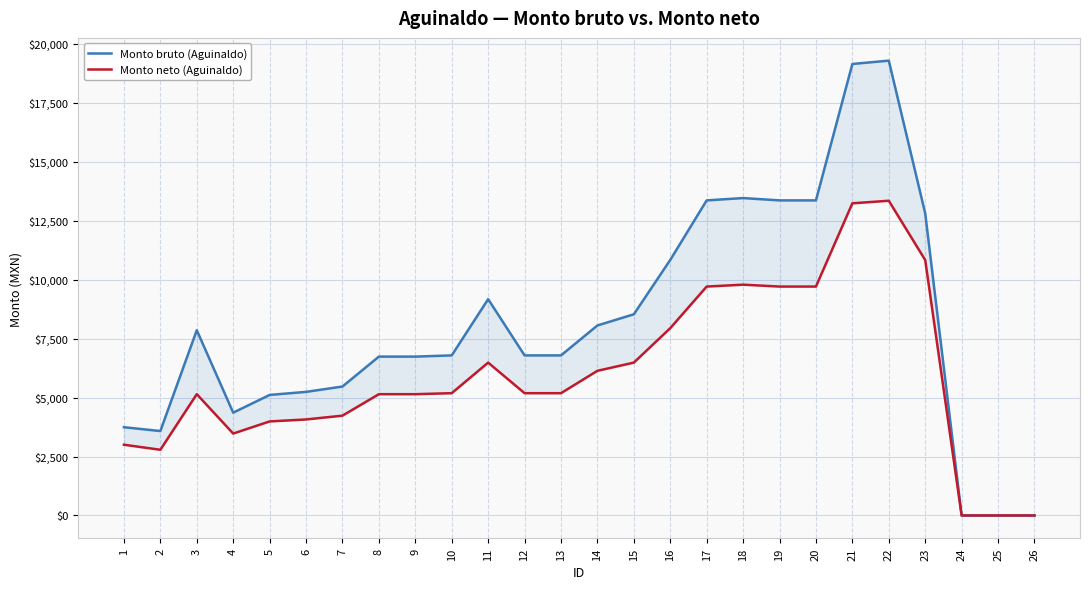

What is the difference between the Monto bruto (Aguinaldo) values at 14 and 15?

474.4